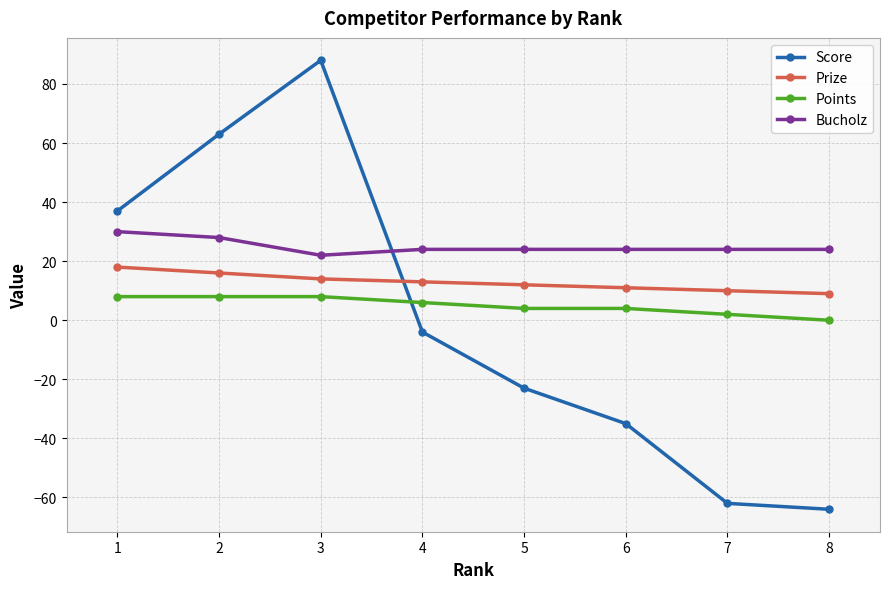

True or false: Points and Prize intersect in this chart.

False